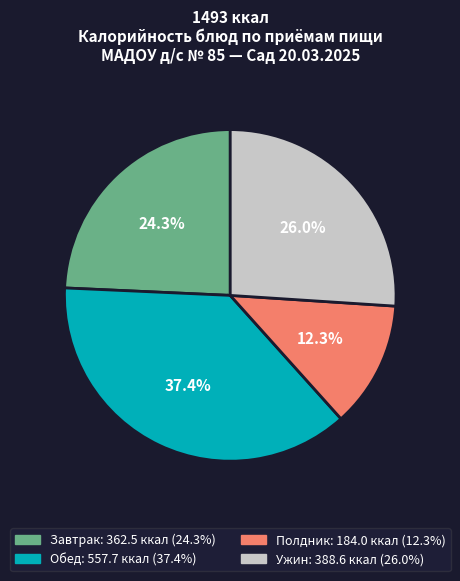

Is there a majority slice in this chart?

No